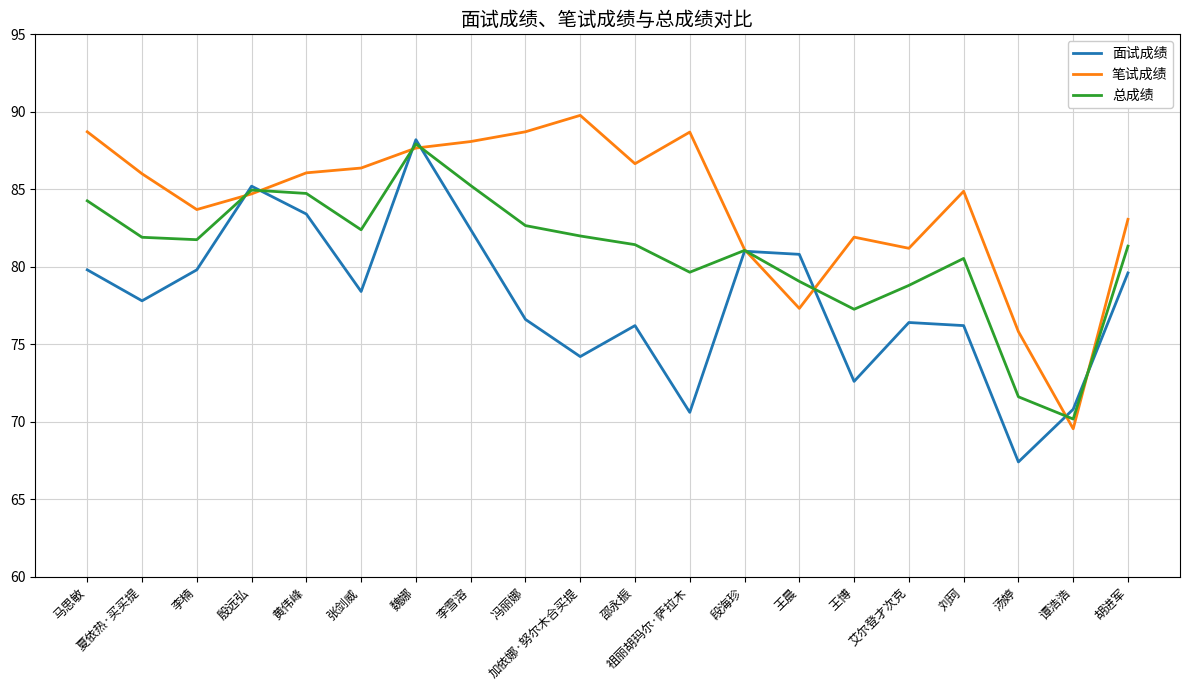

In 面试成绩, how many points are lower than both neighbors (excluding endpoints)?

6